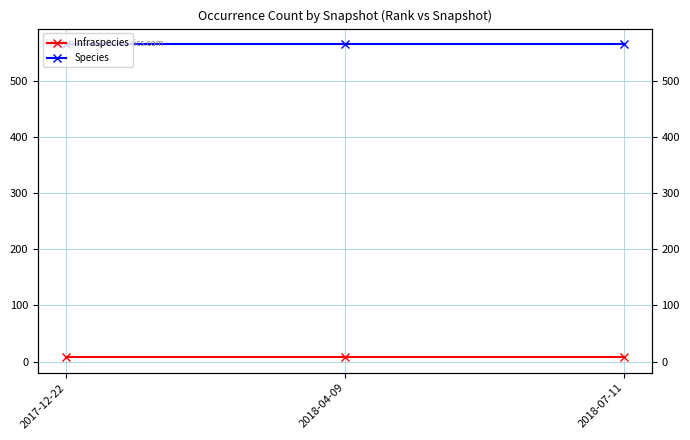

What position from the left is 2018-04-09?

2